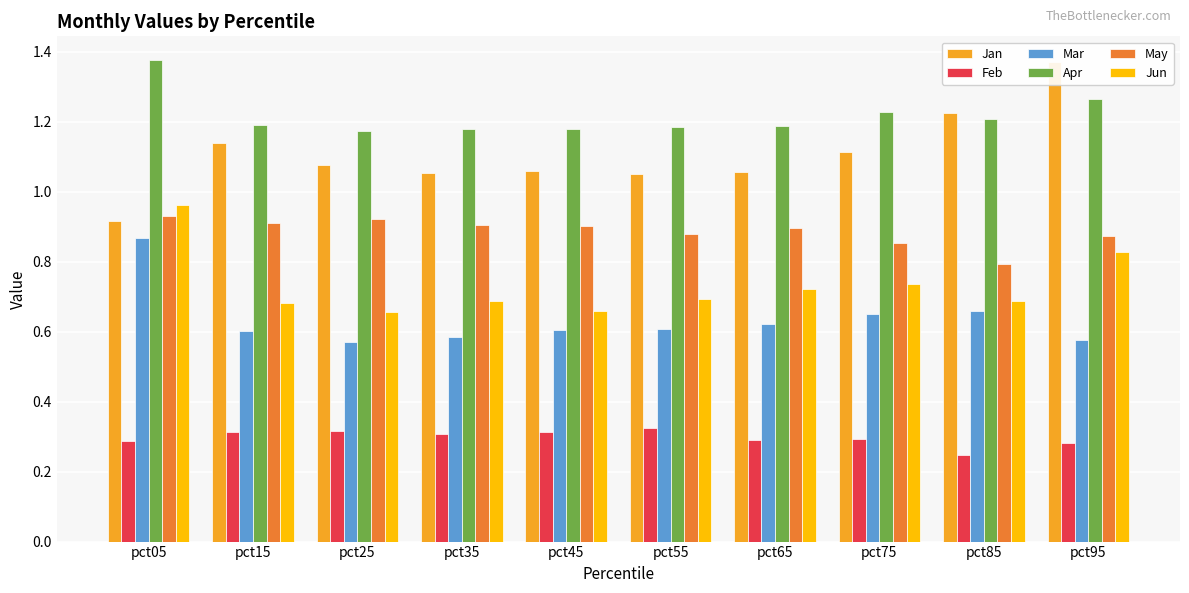

What are all the series names shown in the legend?

Jan, Feb, Mar, Apr, May, Jun